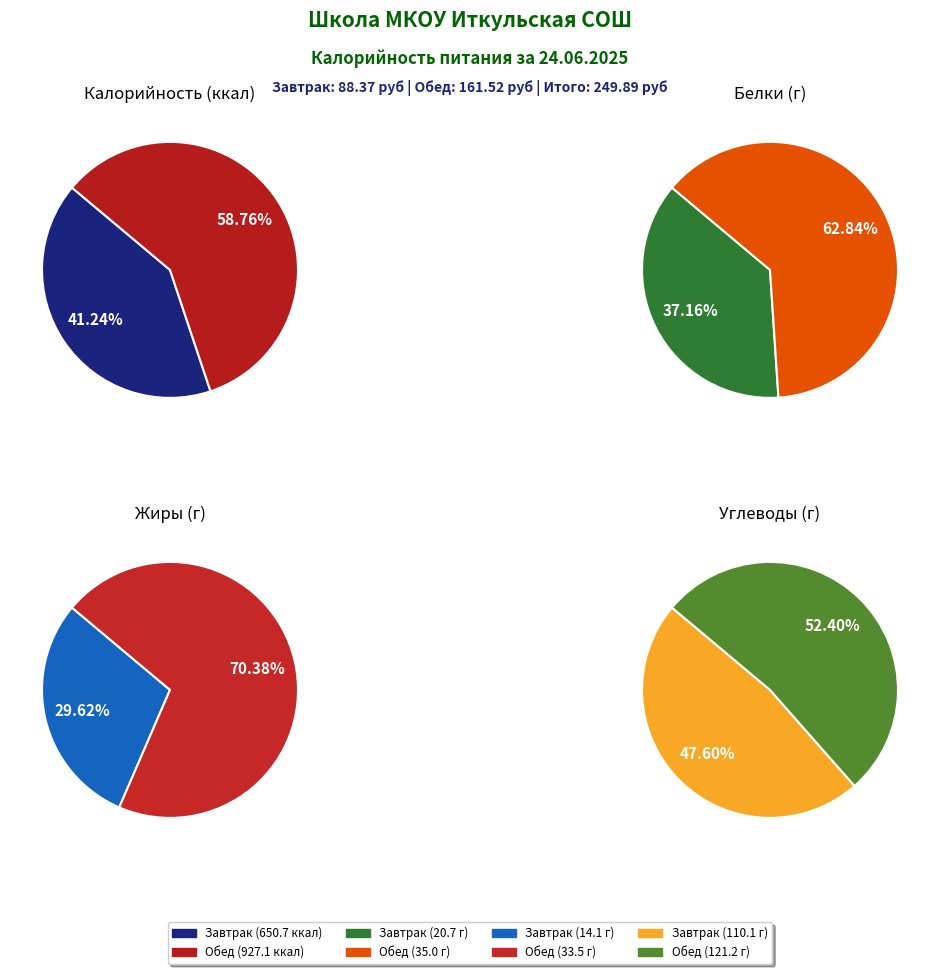

The Обед slice represents 59% of the pie. True or false?

True